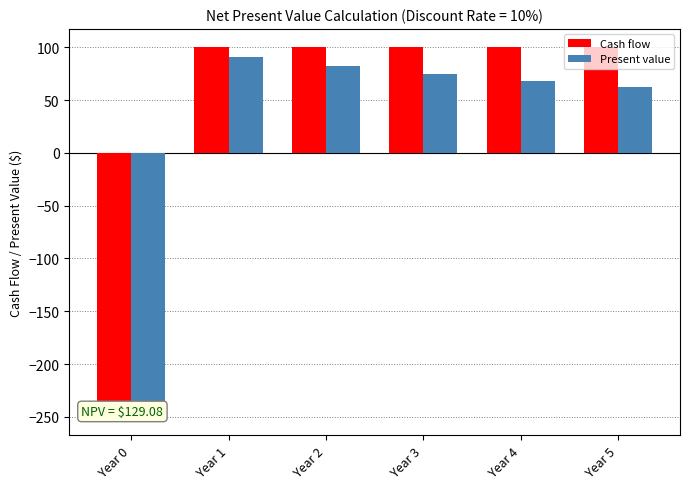

At which category is the sum across all series the highest?

Year 1